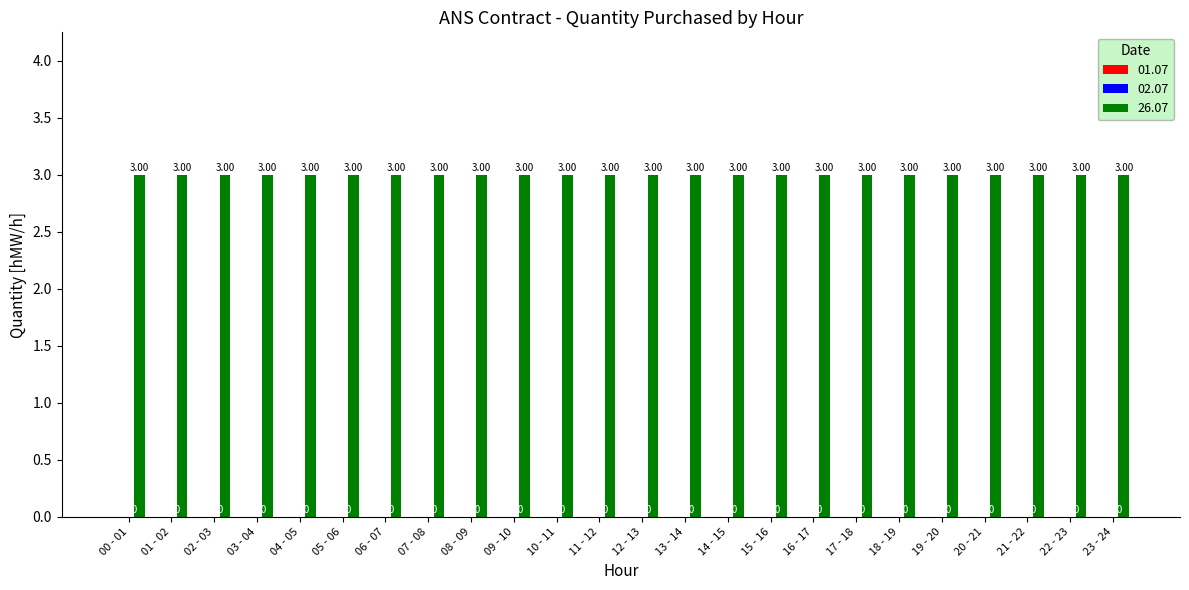

Where is 01.07 nearest to the value 0?

00 - 01